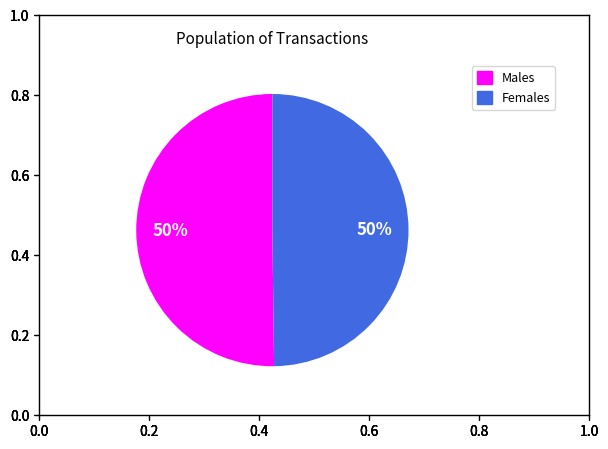

To the nearest percent, what is the average slice percentage?

50%